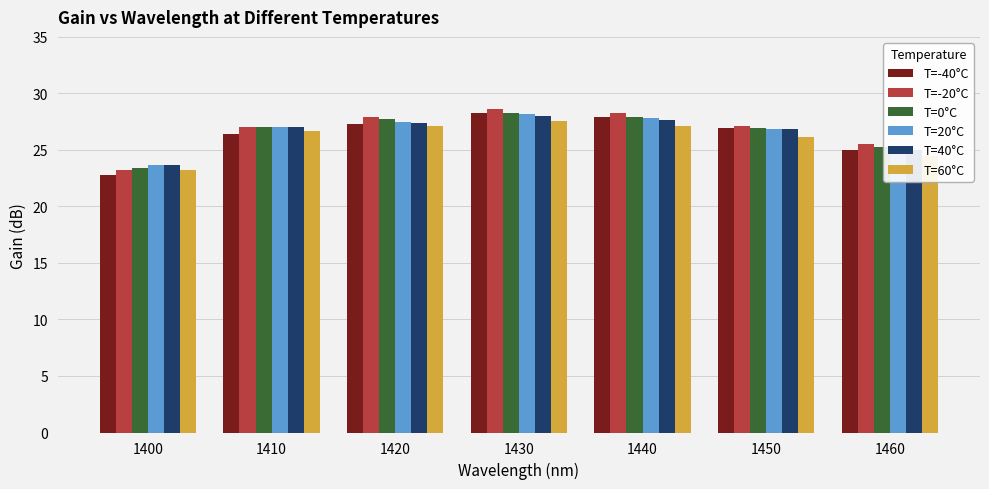

Count the number of data series in this chart.

6